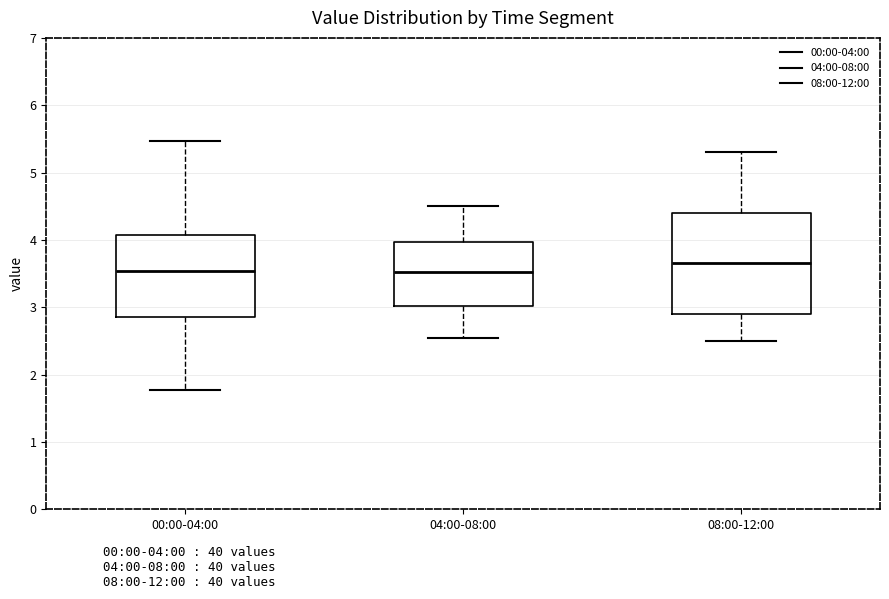

Where does the lower whisker of the box for 08:00-12:00 end on the y-axis? The values are not printed on the chart, so give them approximately, as read against the axis.

2.5